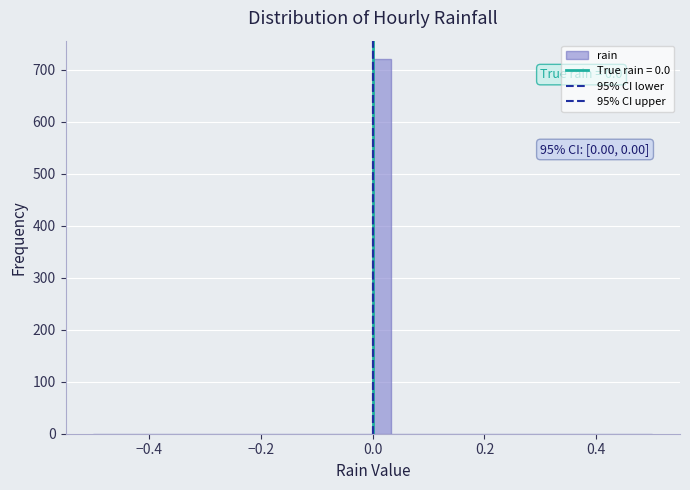

Around what value on the x-axis is the tallest bar? Give the approximate position of its centre, as read against the axis.

0.02